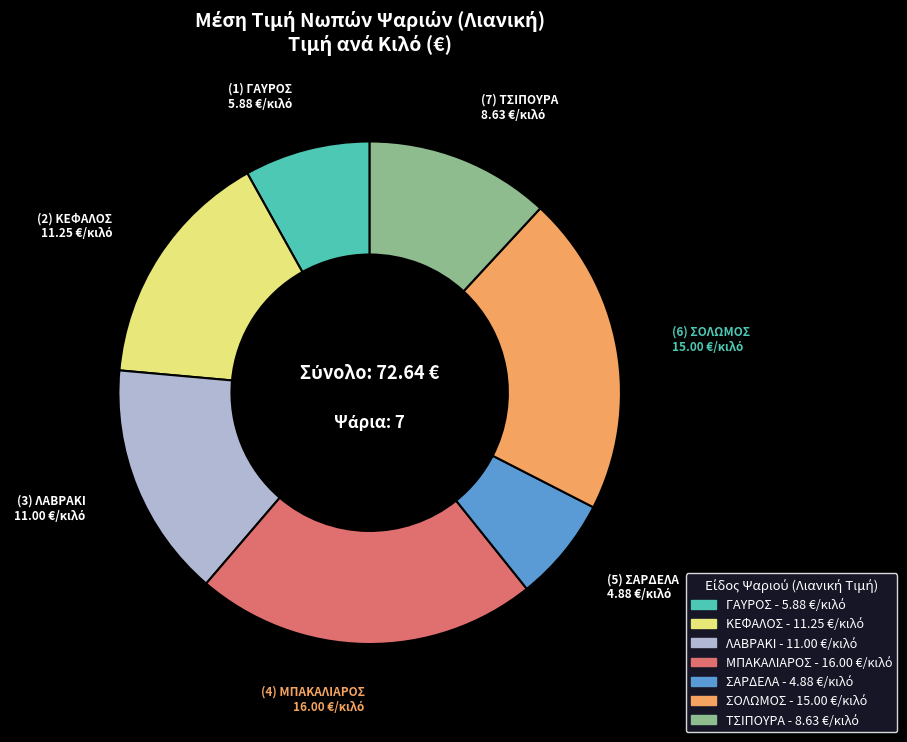

Which slice is the largest?

ΜΠΑΚΑΛΙΑΡΟΣ